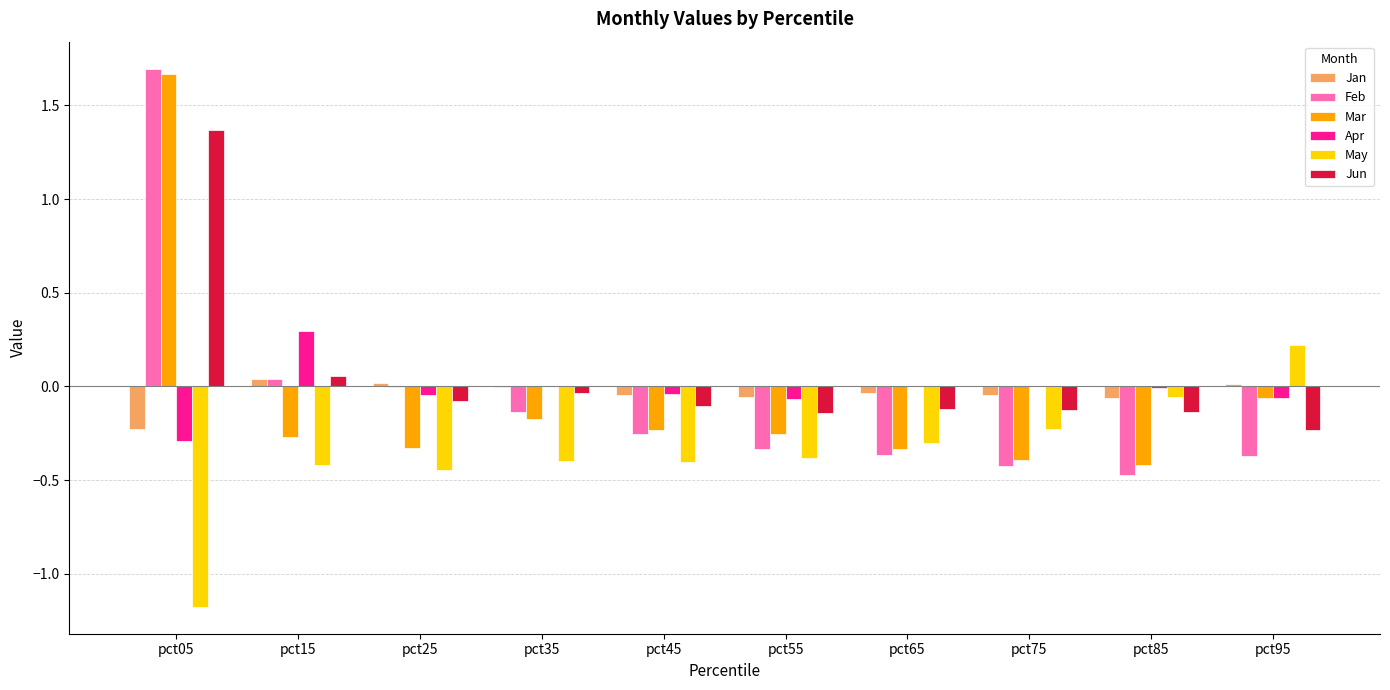

Is it true that Jun equals -0.1 at pct75?

True